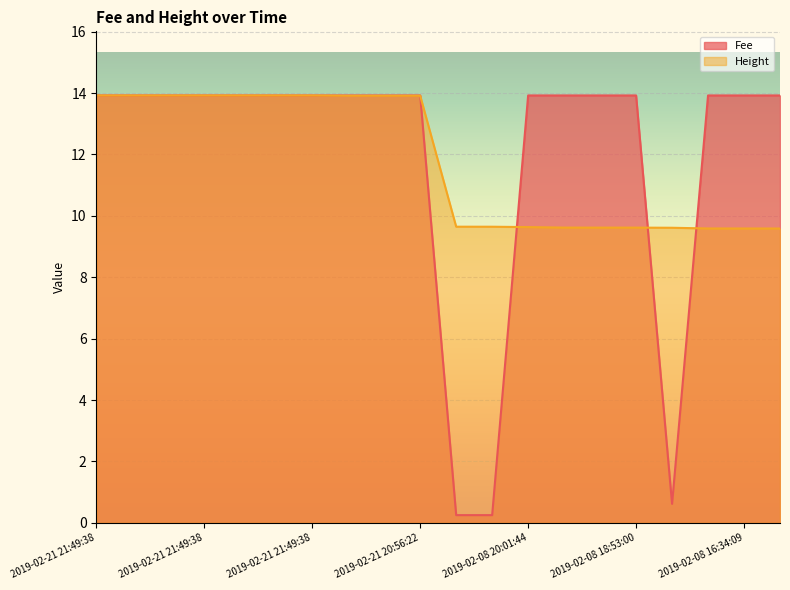

What is the sum of all Height values?

235.3